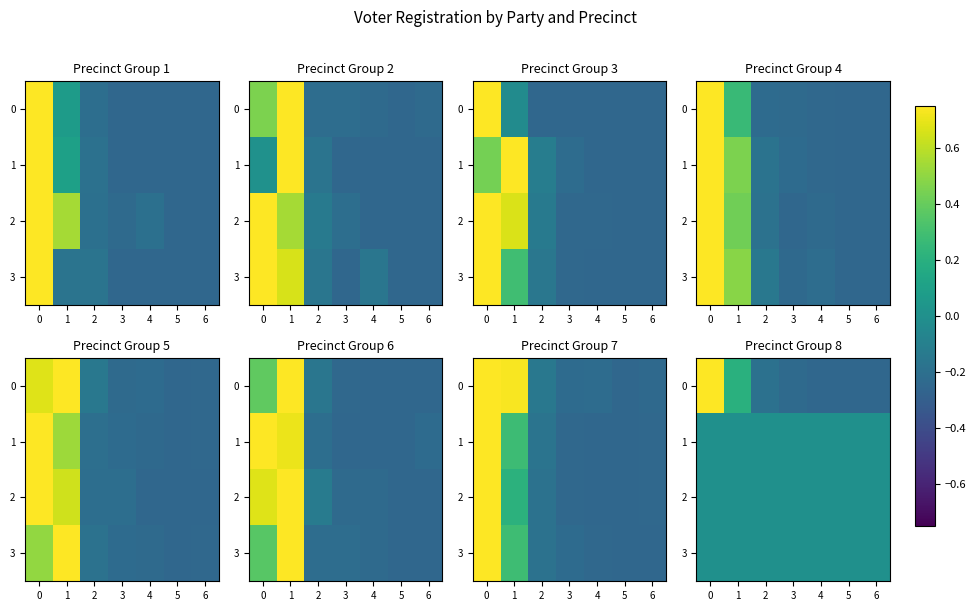

What is the difference between the highest and lowest values at 3?

0.2